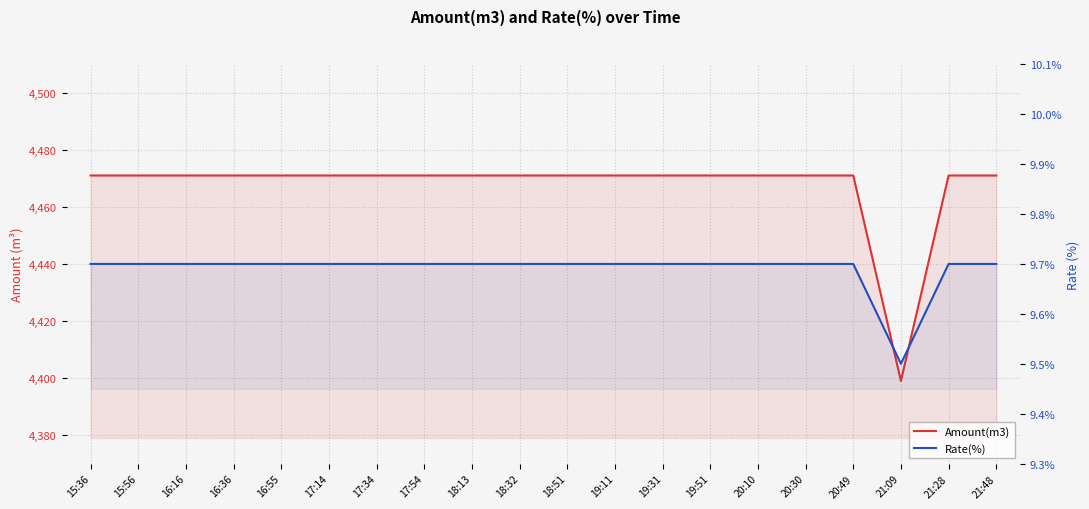

True or false: Rate(%) and Amount(m3) cross at least once.

False